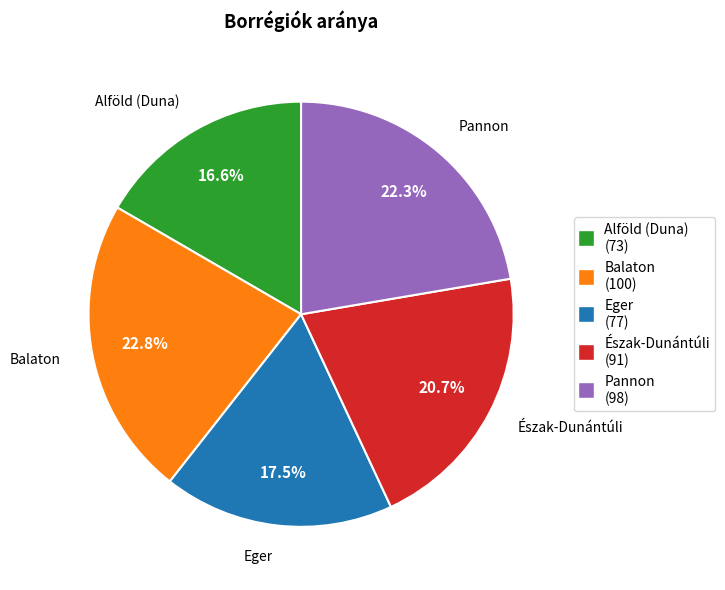

What percentage is NOT represented by Balaton?

77.2%